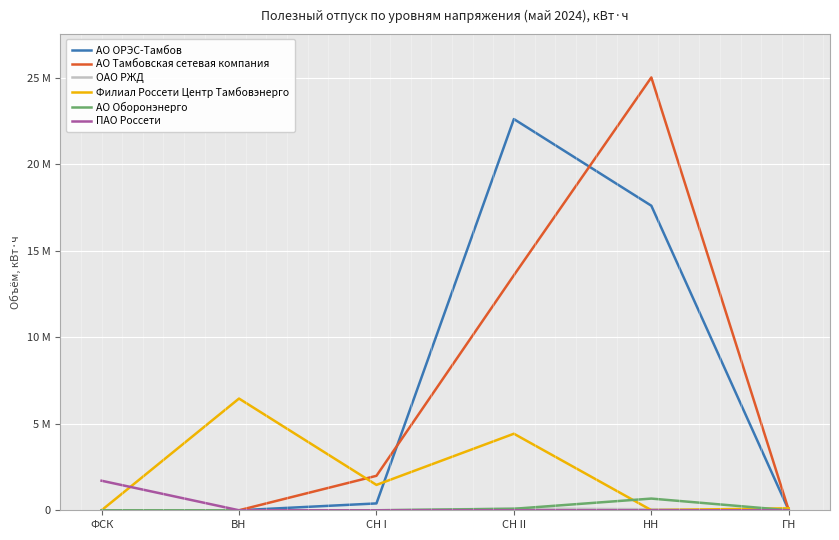

Does the chart have visible grid lines?

Yes